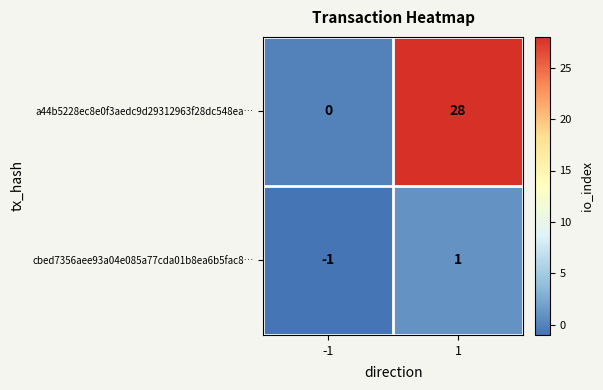

Rank the series at 1 from lowest to highest value.

cbed7356aee93a04e085a77cda01b8ea6b5fac8…, a44b5228ec8e0f3aedc9d29312963f28dc548ea…